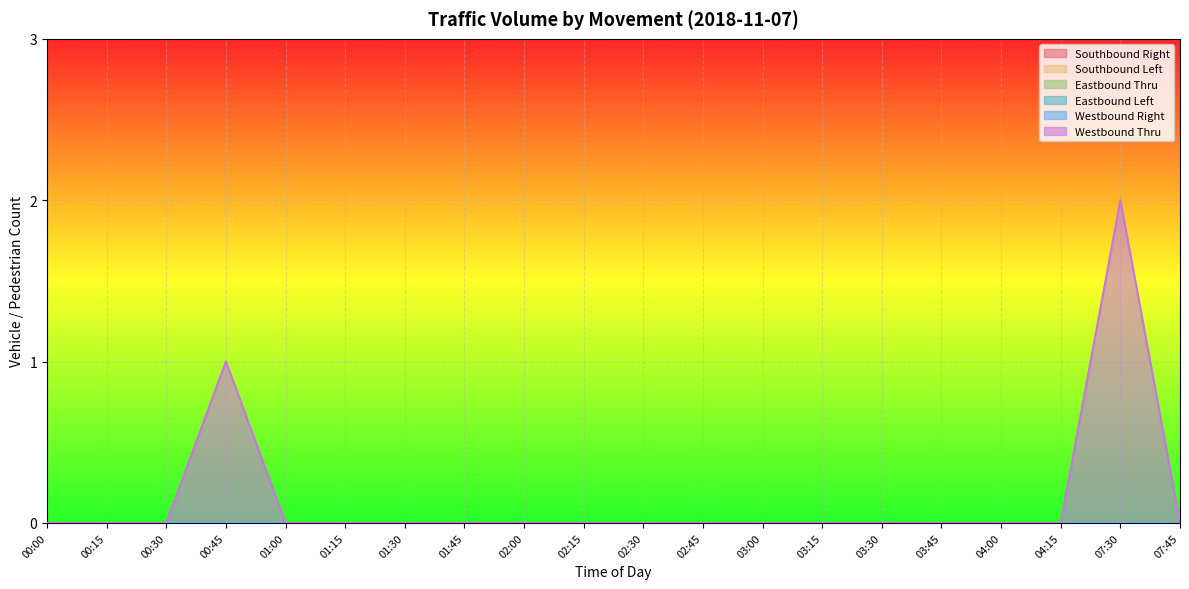

Reading left to right, transcribe all the data shown in this chart.

Southbound Right: 0	0	0	0	0	0	0	0	0	0	0	0	0	0	0	0	0	0	0	0
Southbound Left: 0	0	0	0	0	0	0	0	0	0	0	0	0	0	0	0	0	0	0	0
Eastbound Thru: 0	0	0	0	0	0	0	0	0	0	0	0	0	0	0	0	0	0	0	0
Eastbound Left: 0	0	0	0	0	0	0	0	0	0	0	0	0	0	0	0	0	0	0	0
Westbound Right: 0	0	0	0	0	0	0	0	0	0	0	0	0	0	0	0	0	0	0	0
Westbound Thru: 0	0	0	1	0	0	0	0	0	0	0	0	0	0	0	0	0	0	2	0